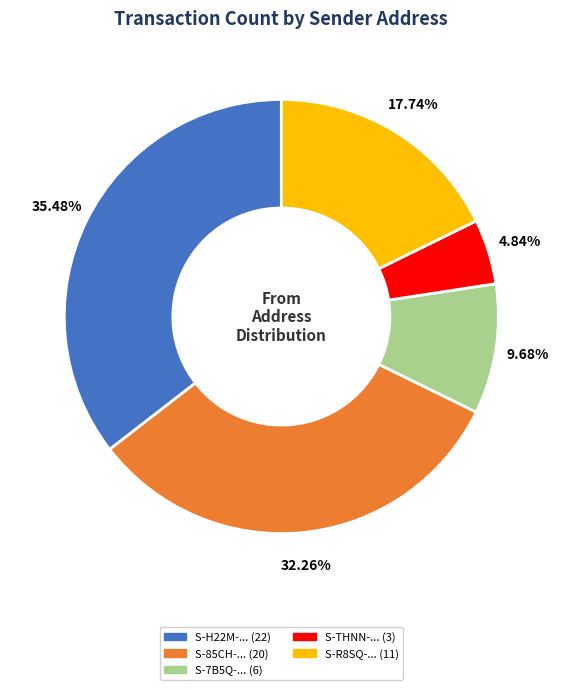

Is there a majority slice in this chart?

No